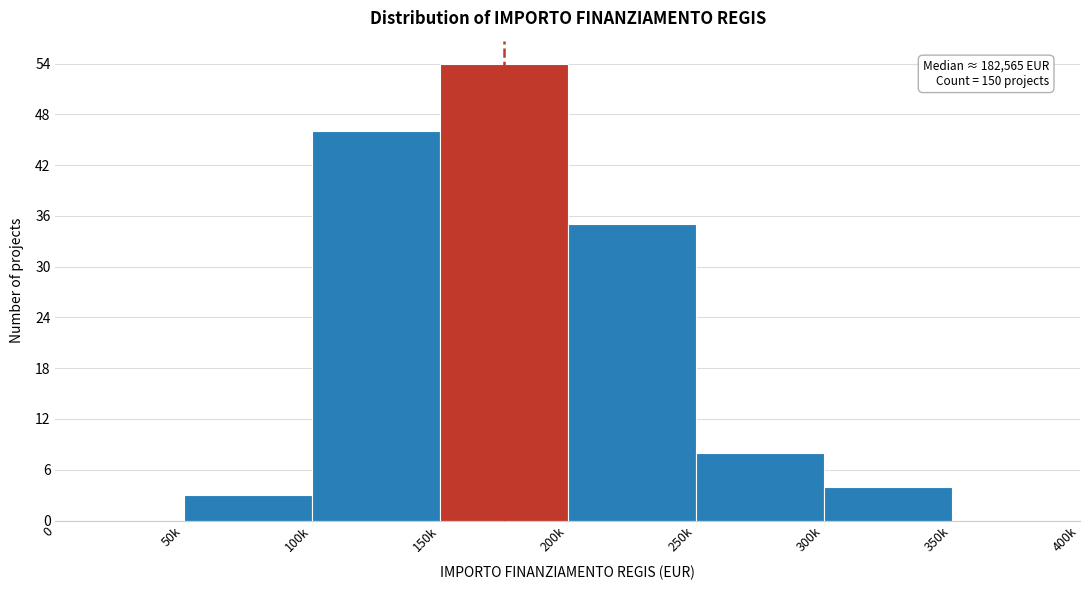

Reading right to left, list all the values displayed in this chart.

350k=0	300k=4	250k=8	200k=35	150k=54	100k=46	50k=3	0=0